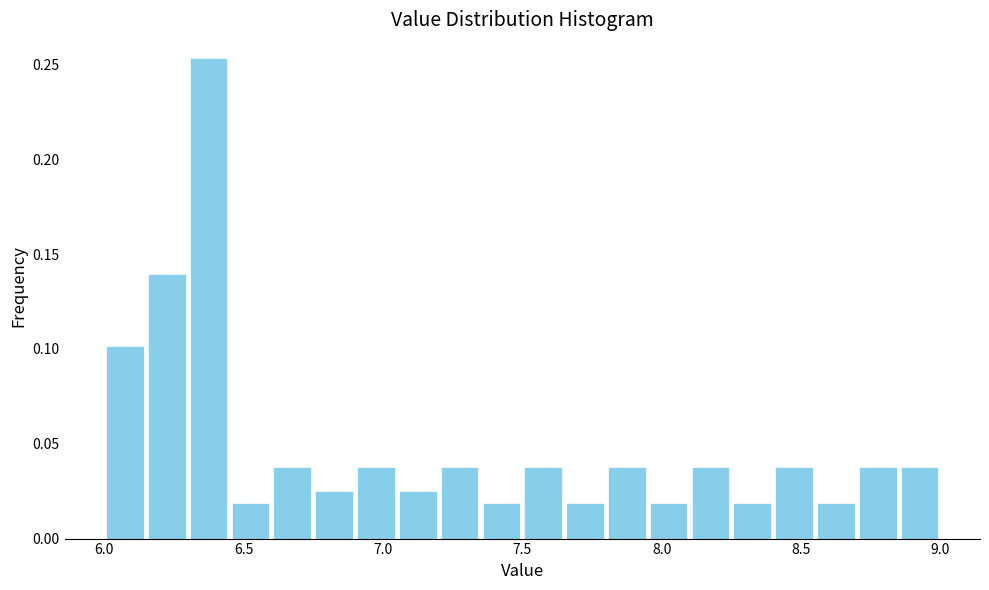

Around what value on the x-axis is the tallest bar? Give the approximate position of its centre, as read against the axis.

6.40